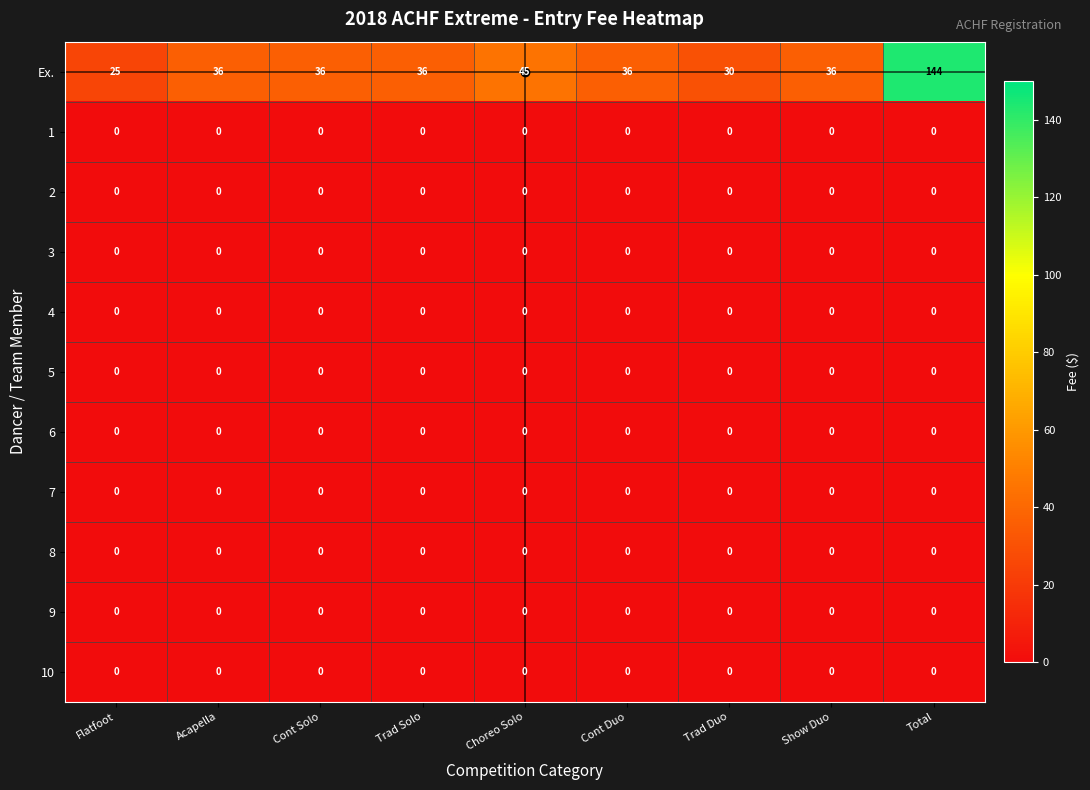

At how many categories does at least one series exceed 40?

2